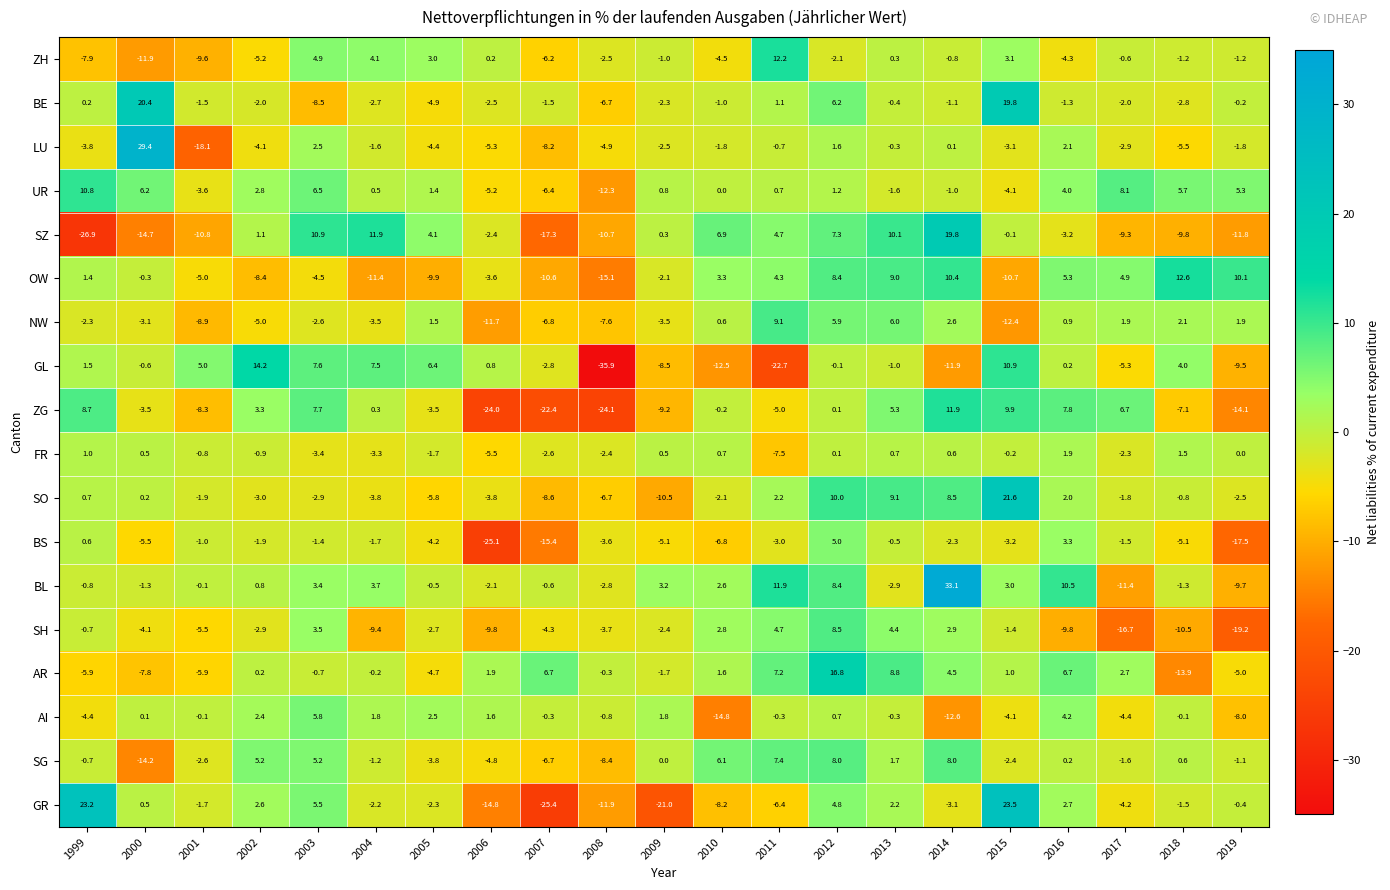

Read the UR value at 2006.

-5.2